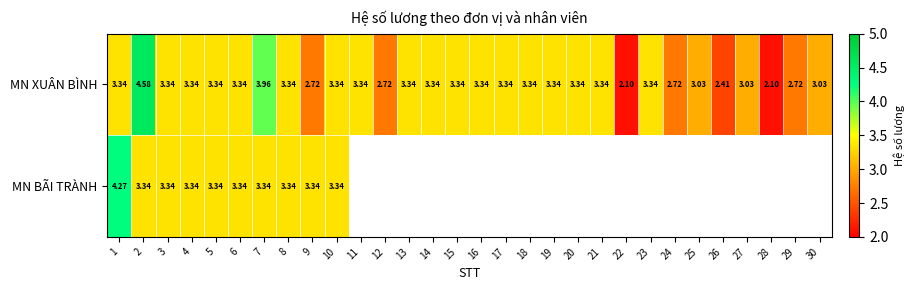

How many series are shown in this chart?

2